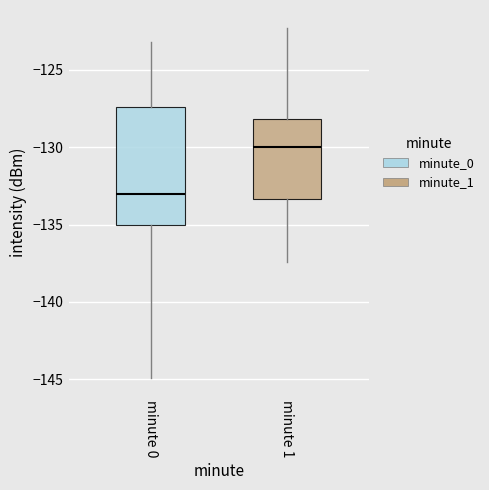

Which box's median line is the highest?

minute 1